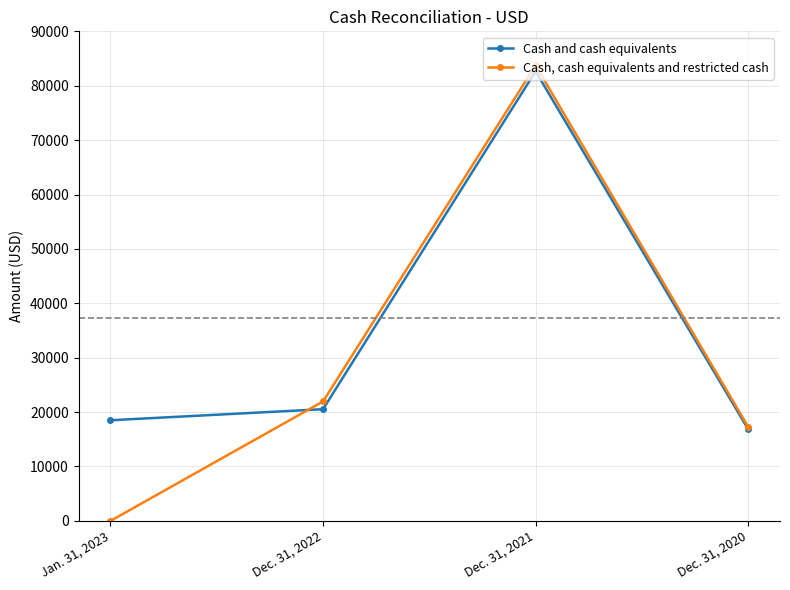

List the labels in order of Cash, cash equivalents and restricted cash value, largest first.

Dec. 31, 2021, Dec. 31, 2022, Dec. 31, 2020, Jan. 31, 2023